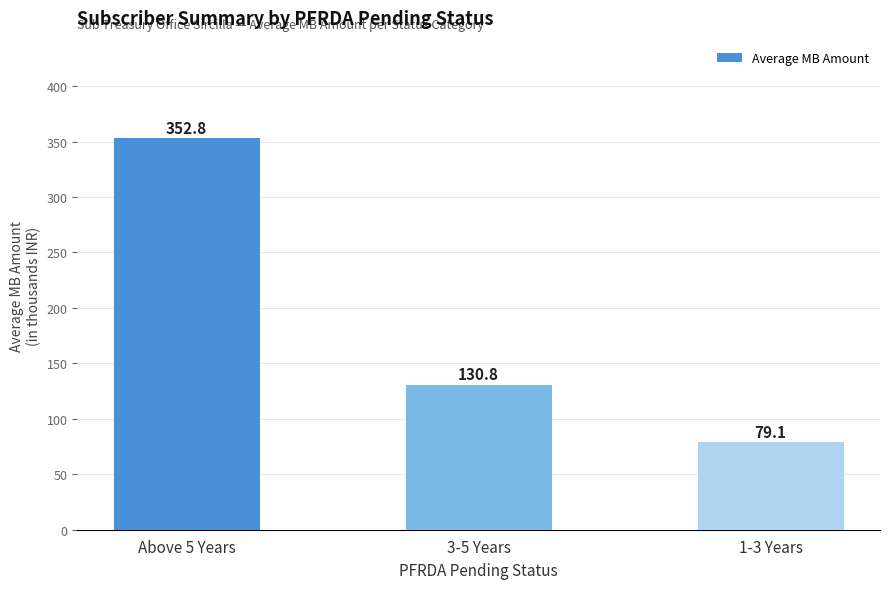

What is the ratio of the value at 3-5 Years to the value at 1-3 Years?

1.7